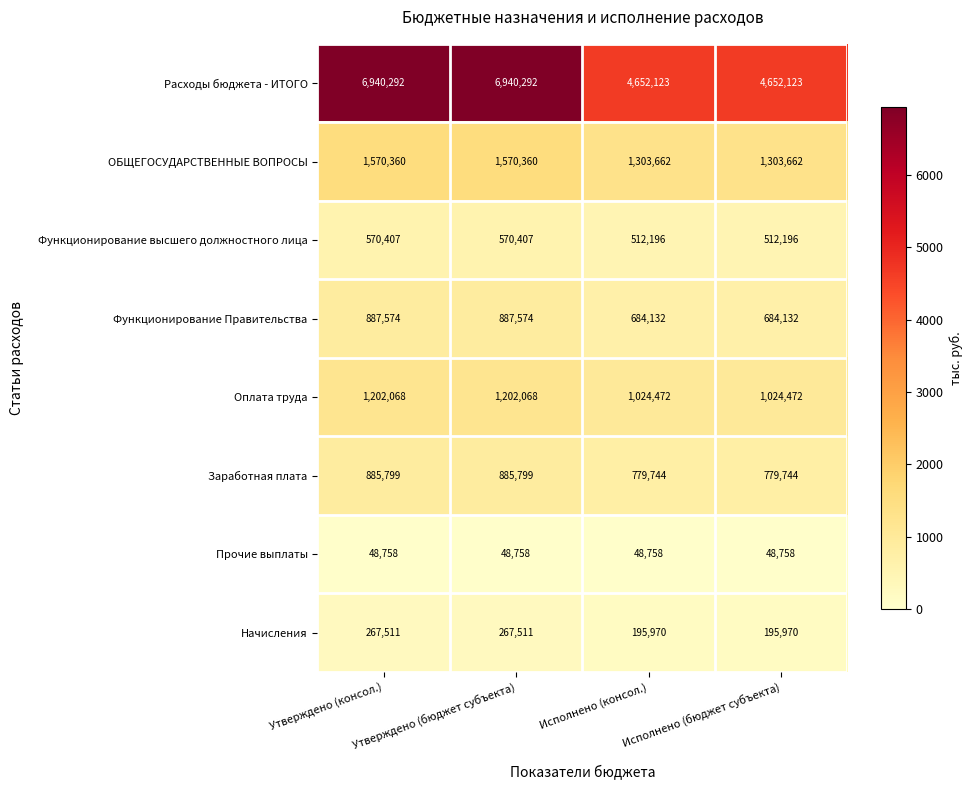

Which series has the largest range (max minus min)?

Расходы бюджета - ИТОГО